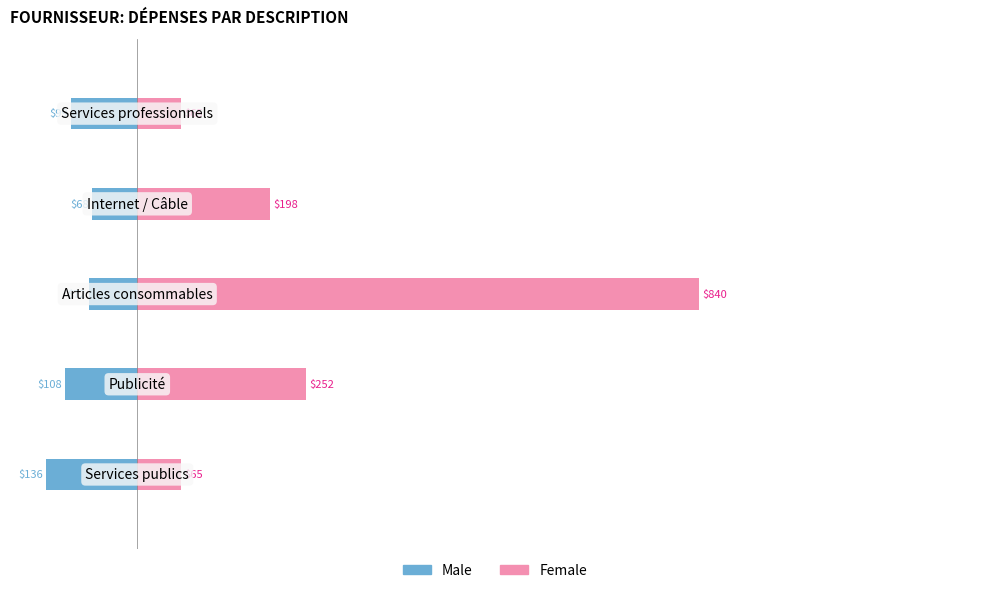

Count the number of data series in this chart.

2